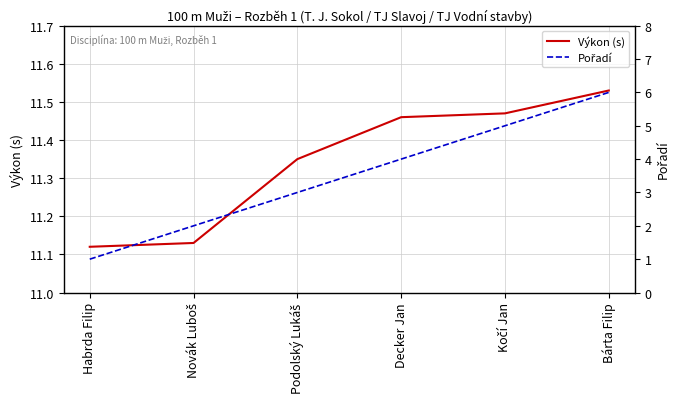

Is it true that Pořadí equals 1.1 at Podolský Lukáš?

False